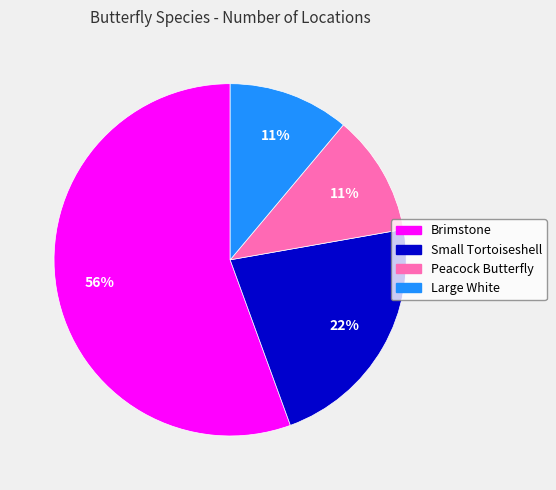

Approximately how many times larger is the value at Large White compared to Small Tortoiseshell?

0.5